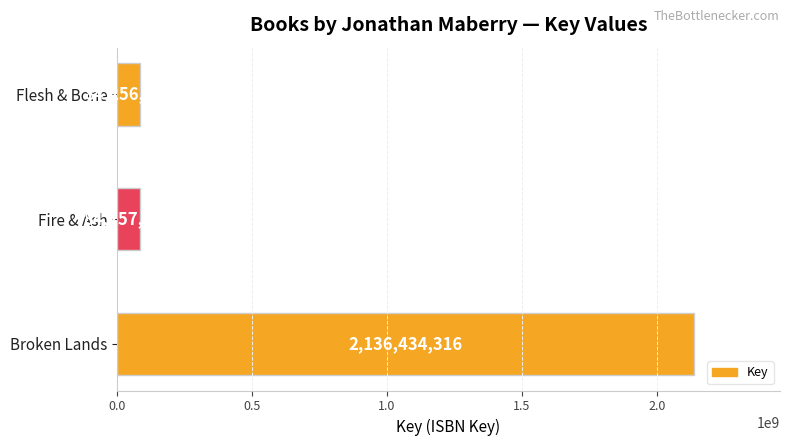

List the labels in order of value, smallest first.

Flesh & Bone, Fire & Ash, Broken Lands